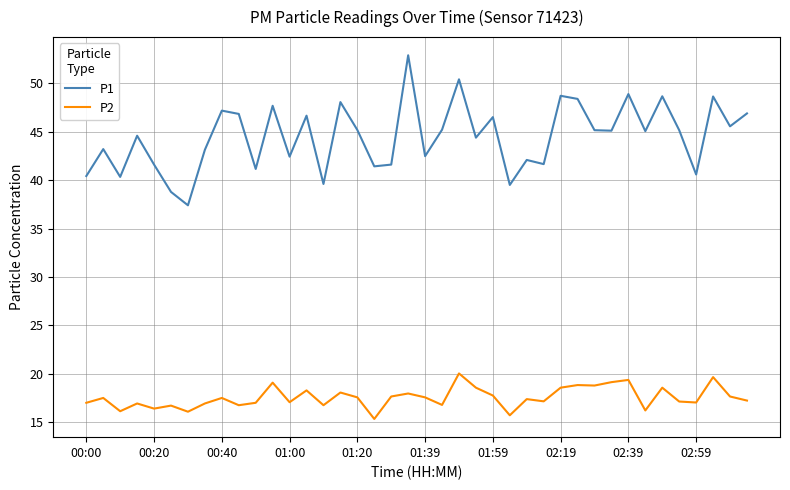

What is the greatest value displayed?

52.9